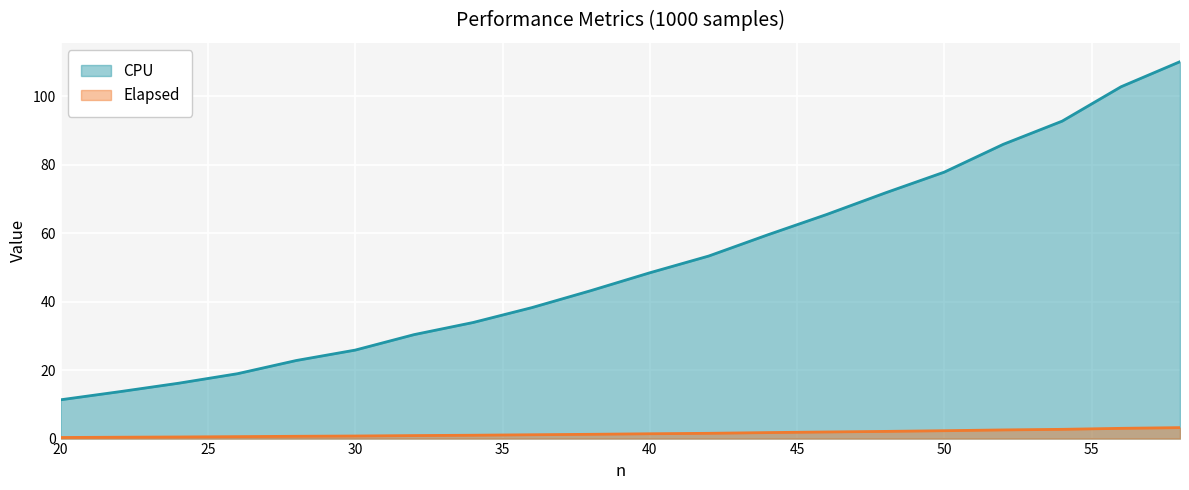

Which series has the widest spread of values?

CPU